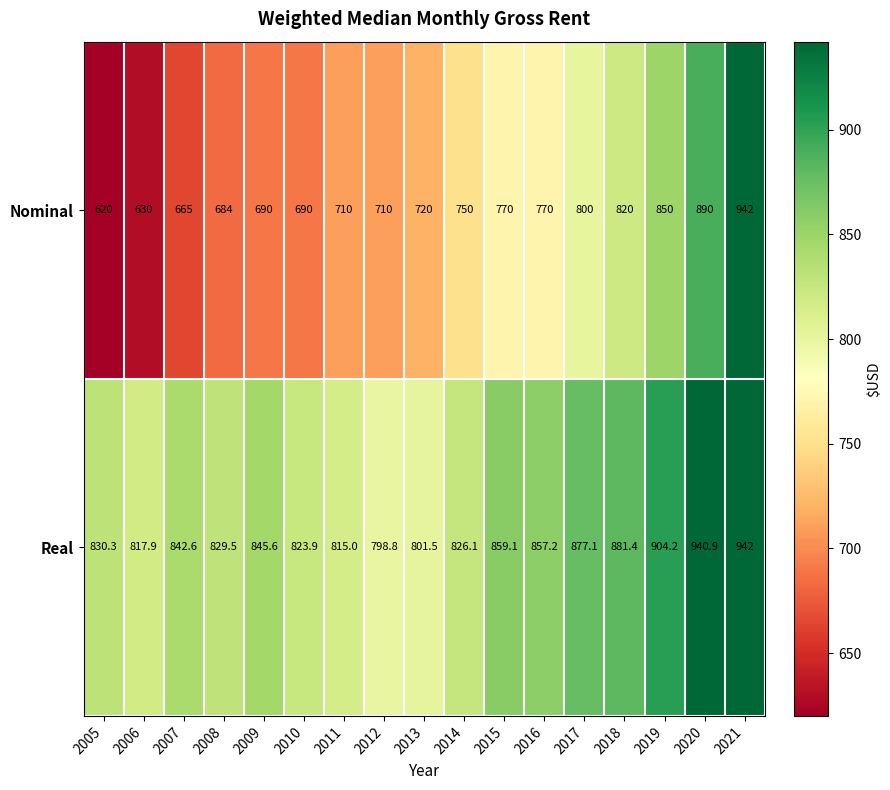

What is the greatest value displayed?

942.0